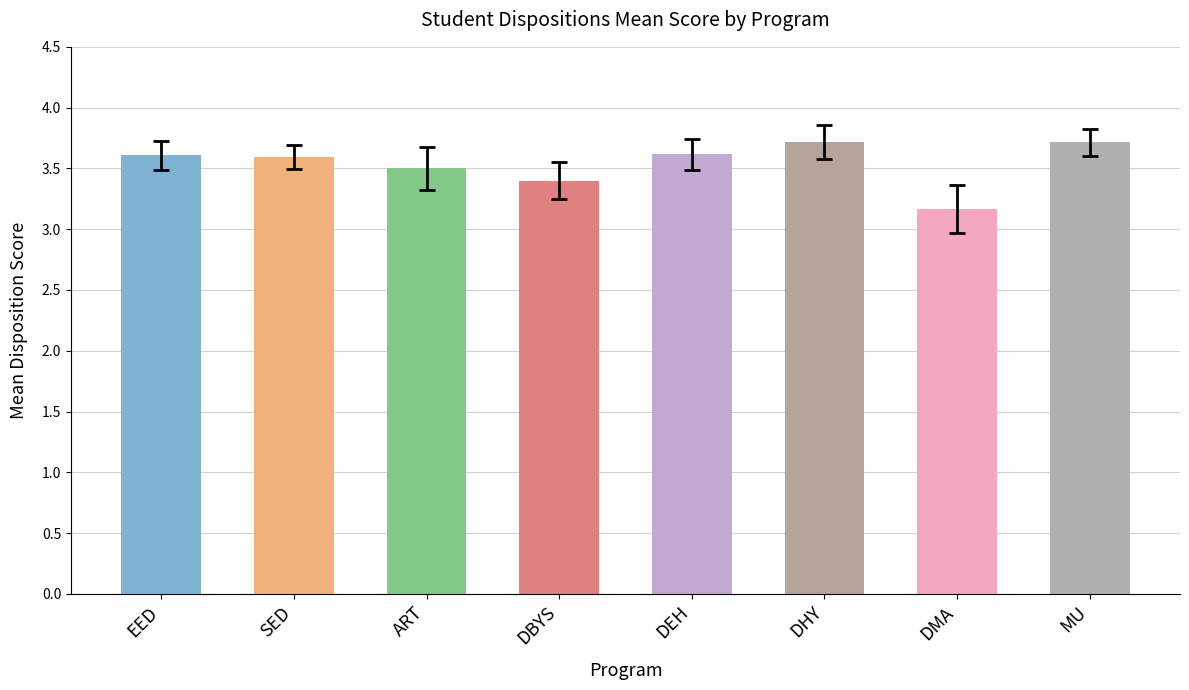

True or false: the data shows 3.6 at EED.

True